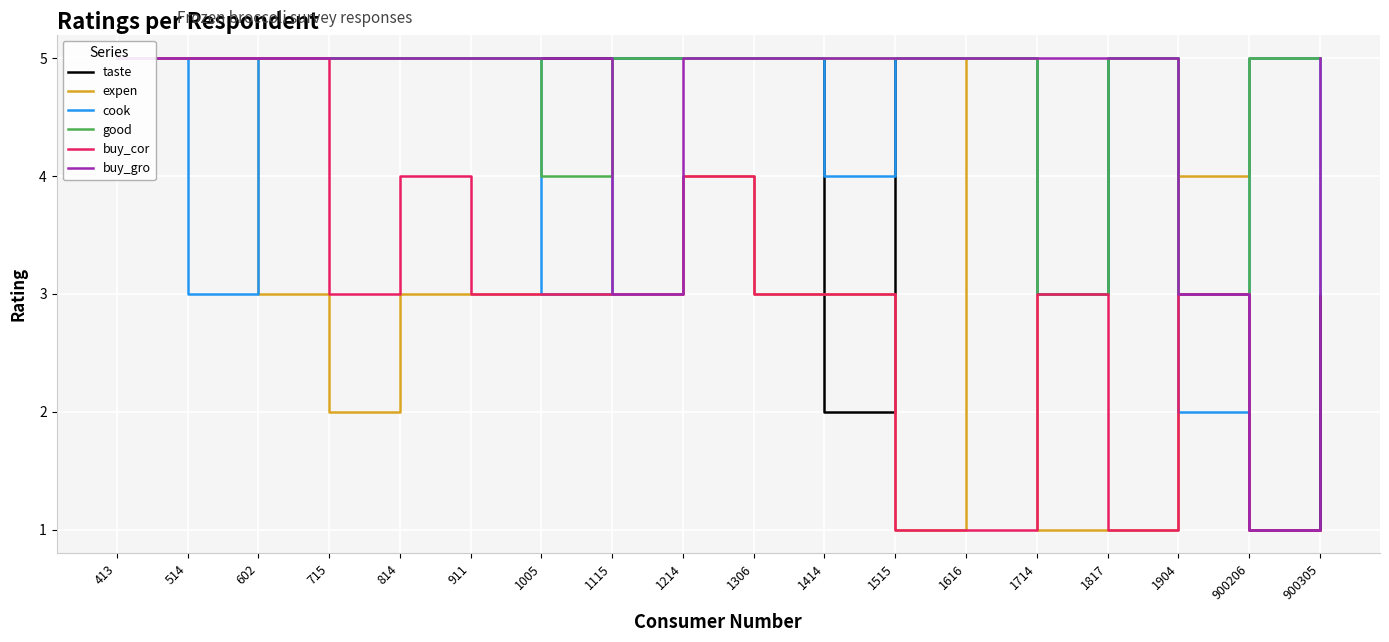

True or false: taste has more than 0 interior local peaks.

True